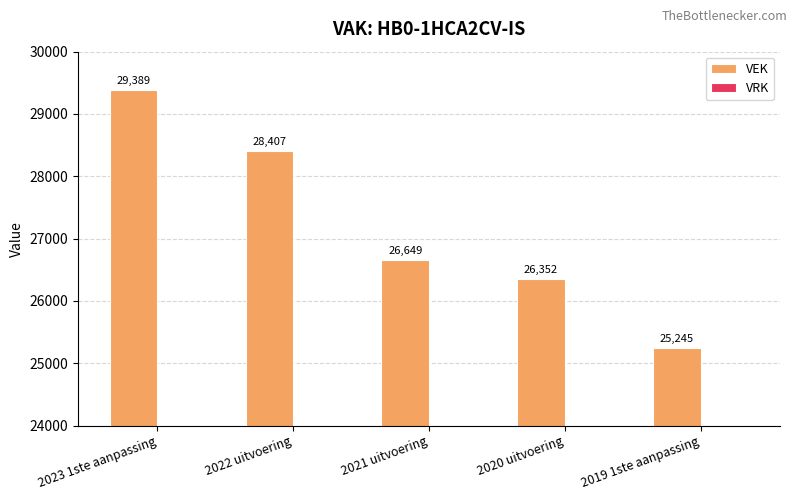

Which category has the lowest value across all series?

2019 1ste aanpassing